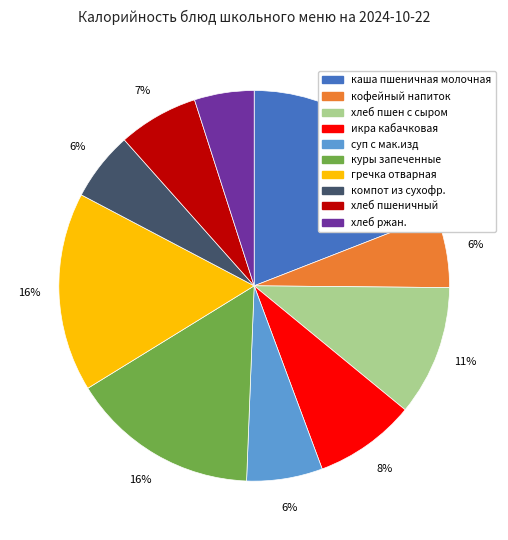

Count the number of slices in the pie.

10